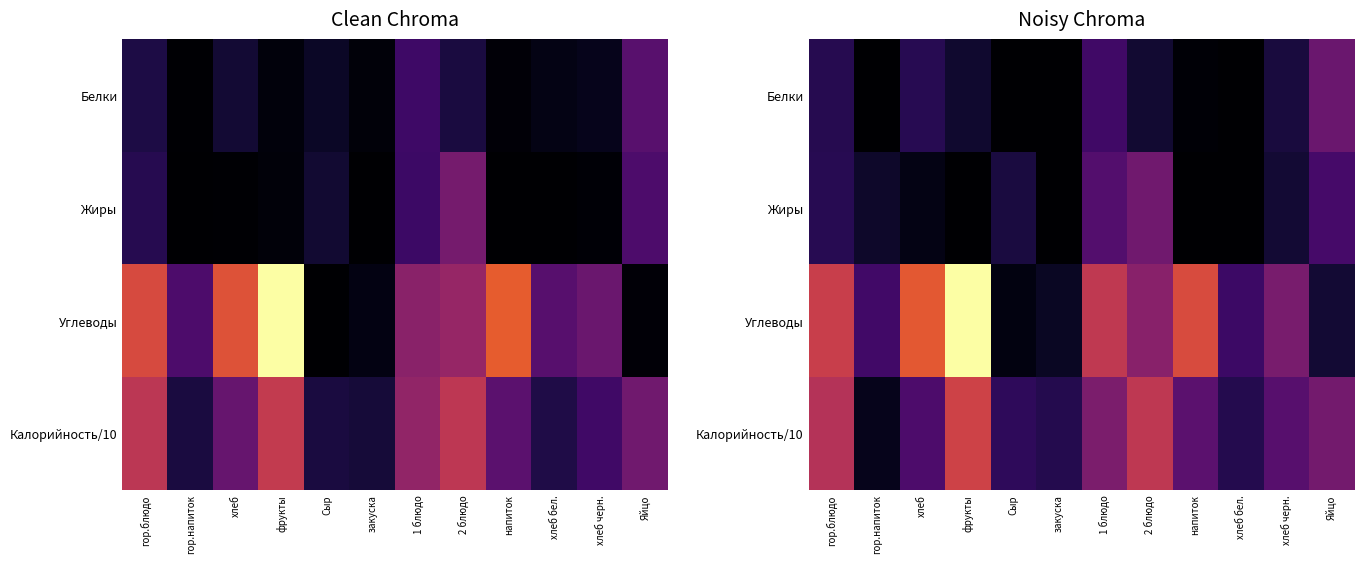

What is the sum of the Белки values at 1 блюдо and Яйцо?

25.6